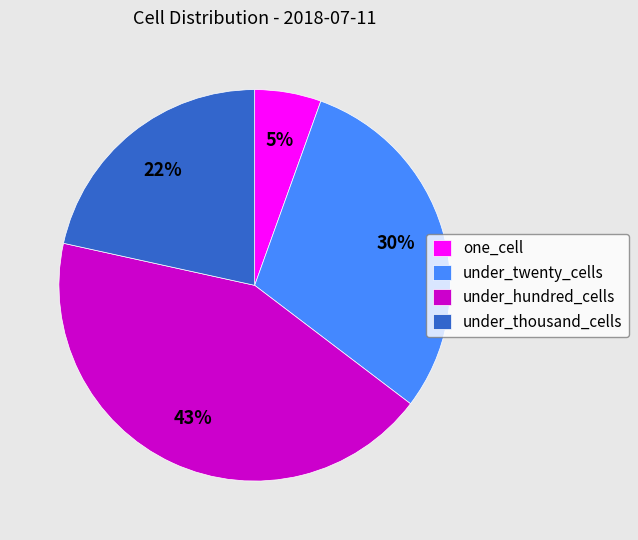

The under_twenty_cells slice represents 42% of the pie. True or false?

False